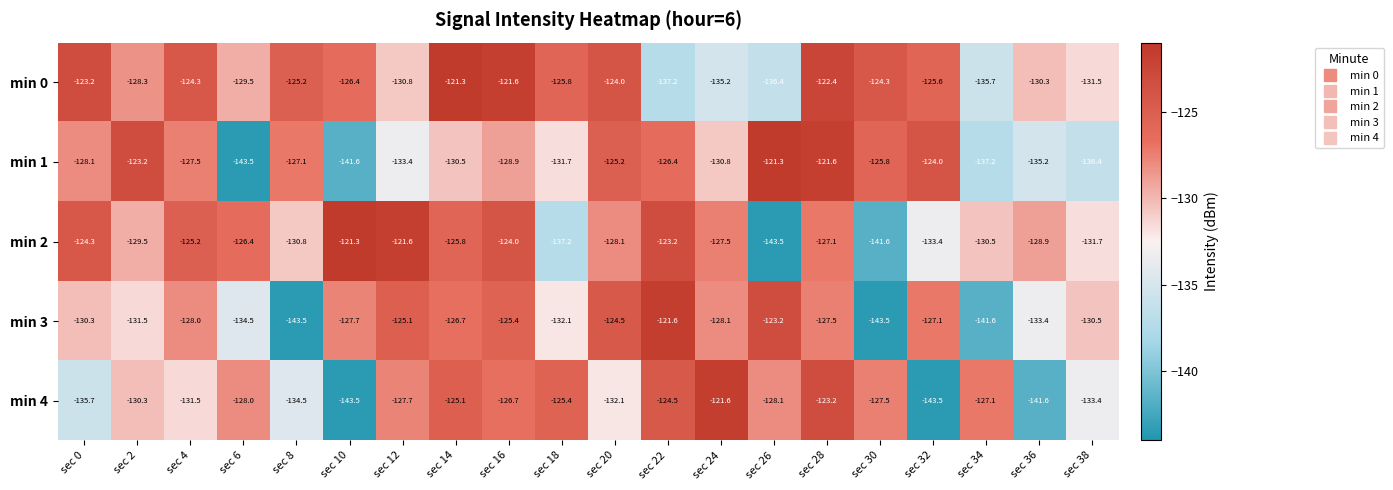

At which category is the sum across all series the highest?

sec 28